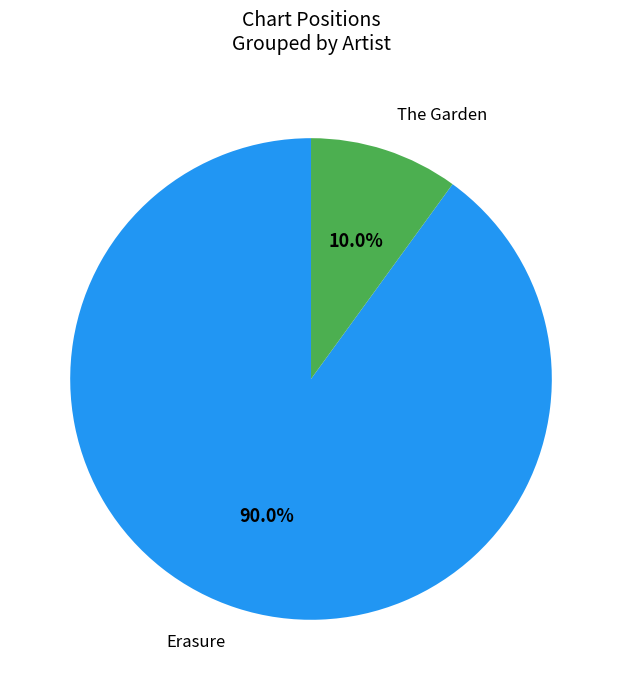

What is the total percentage of Erasure and The Garden?

100.0%